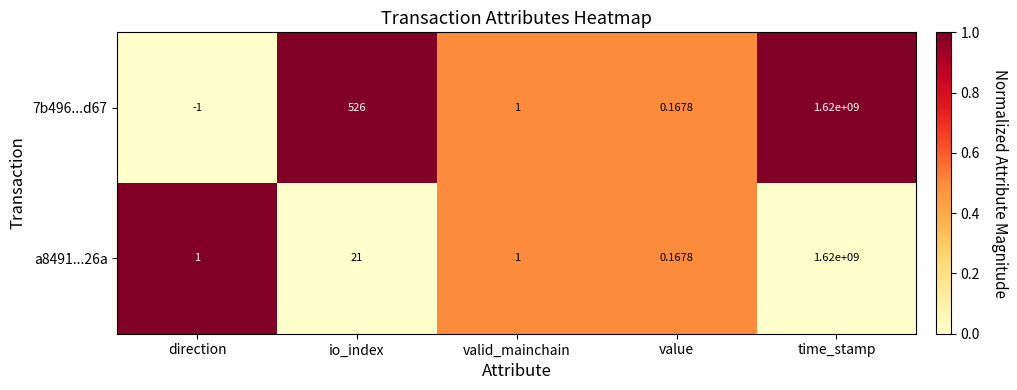

At which category does the chart reach its minimum across all series?

direction